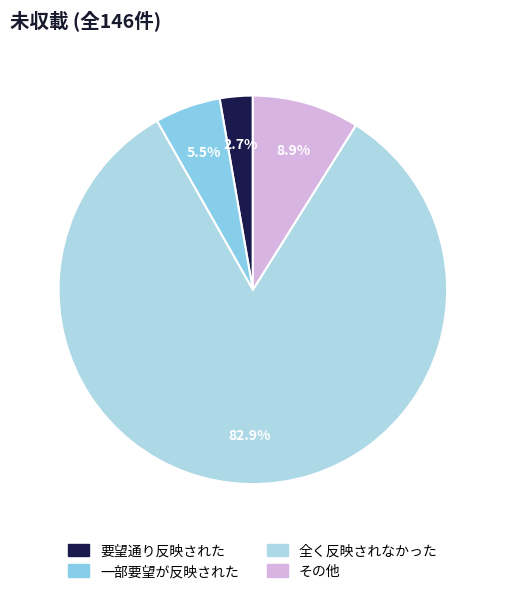

Does any single category account for the majority?

Yes